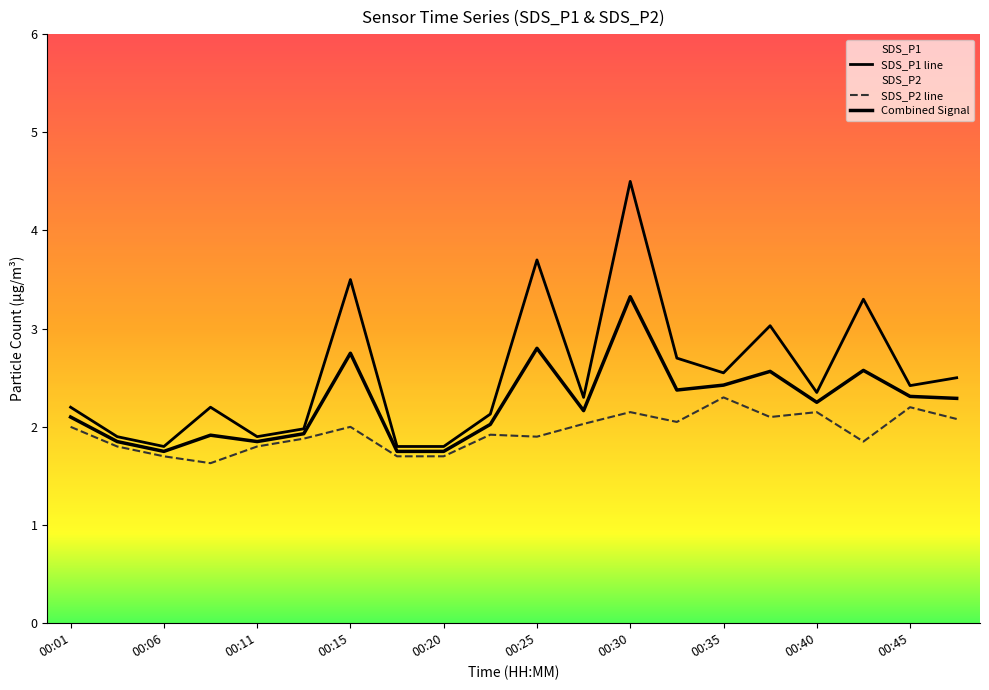

True or false: SDS_P2 line and Combined Signal cross at least once.

False